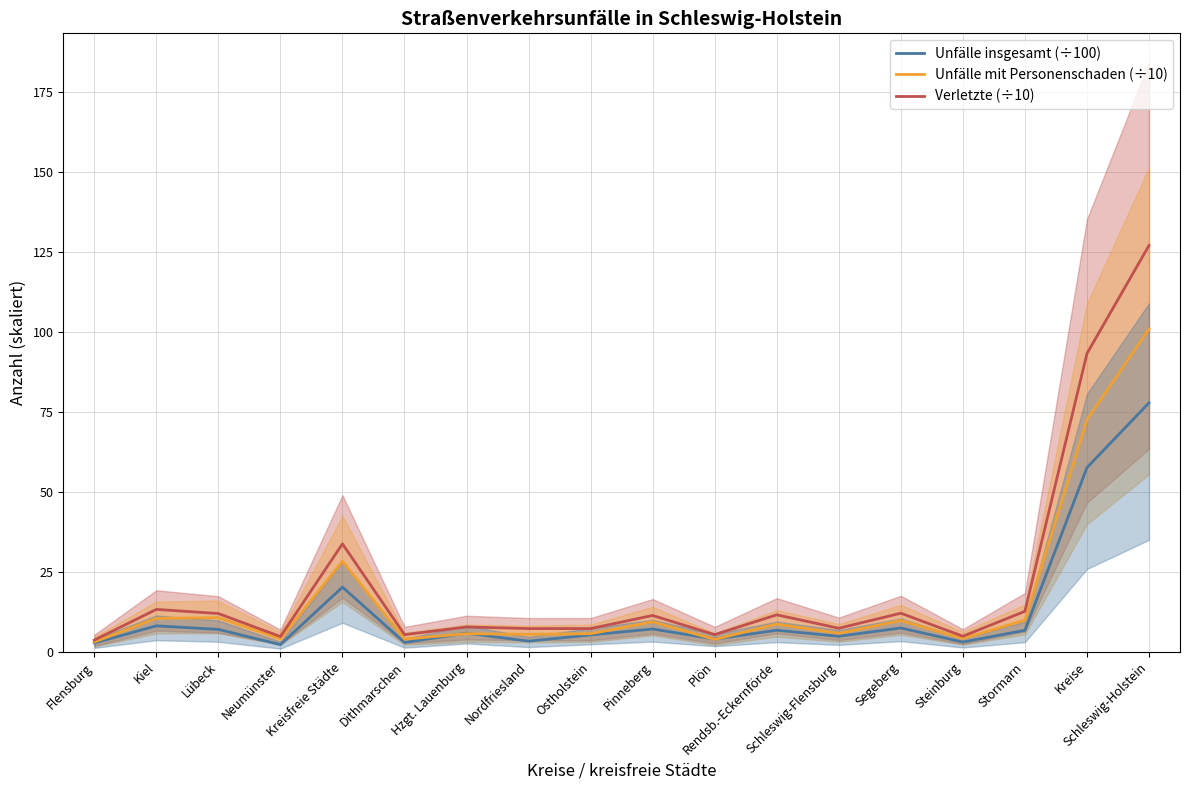

What is the maximum value shown in the chart?

127.1